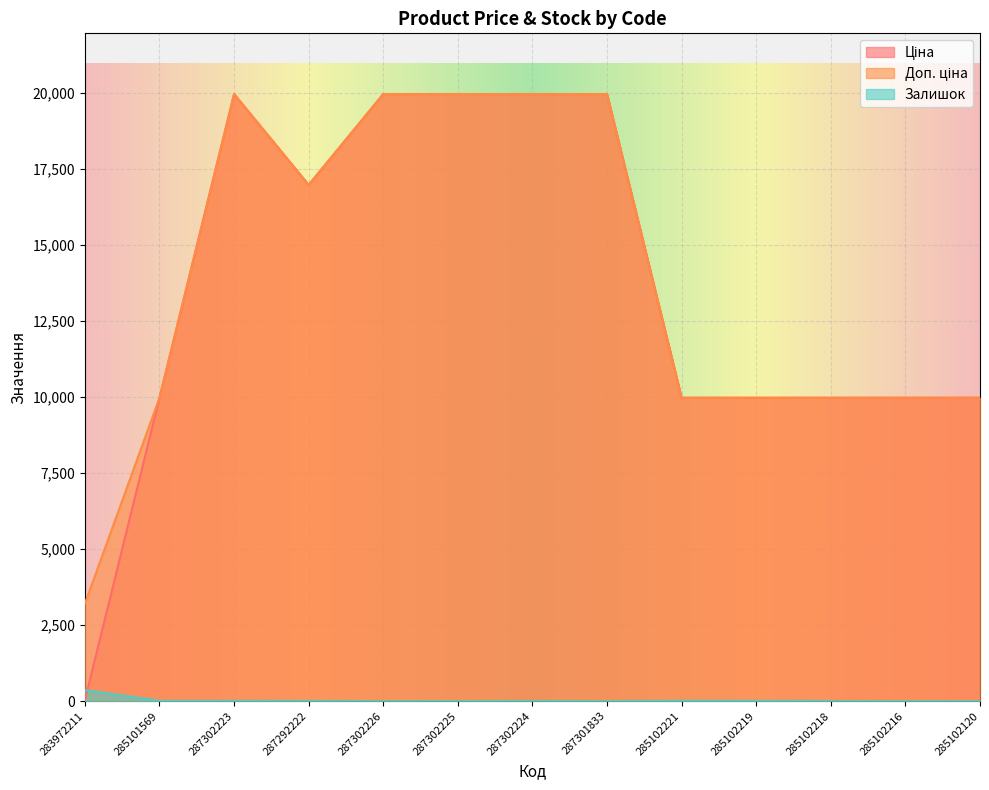

Which series changed the most between 287292222 and 287302226?

Ціна